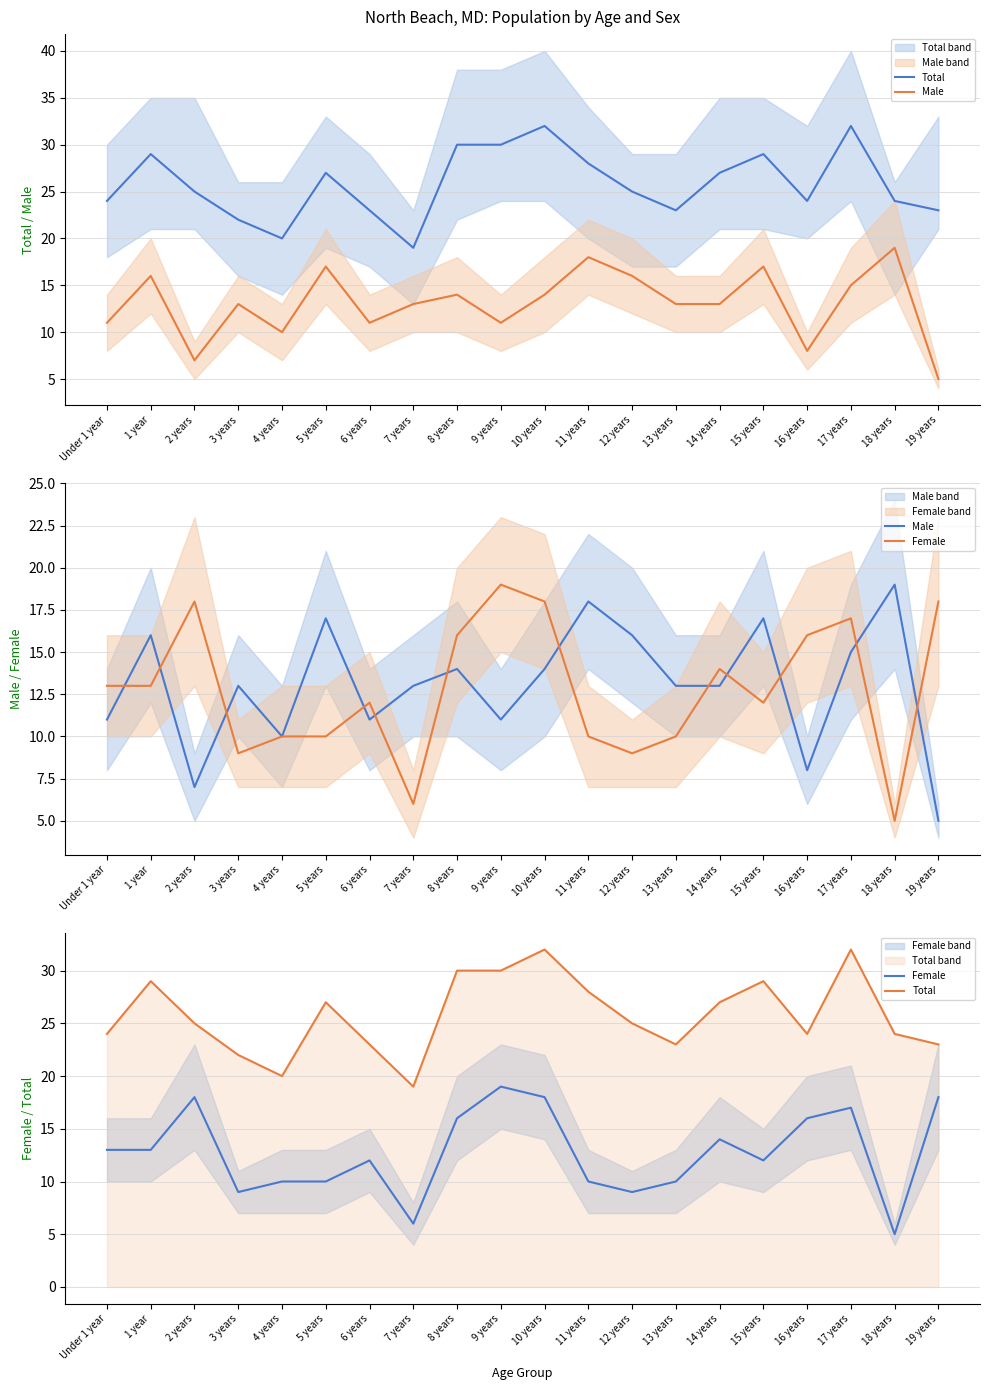

At which label does Male reach its peak?

18 years